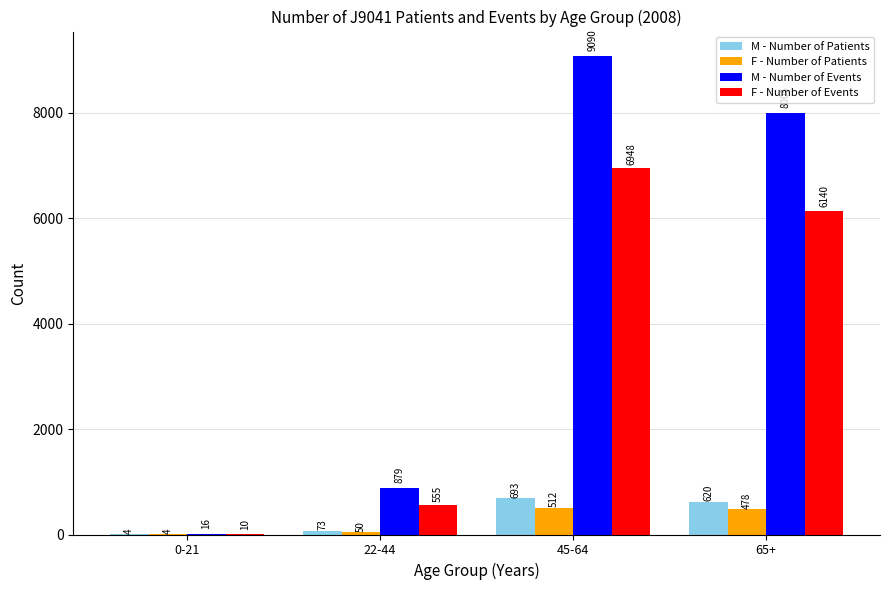

At which category is the sum across all series the highest?

45-64